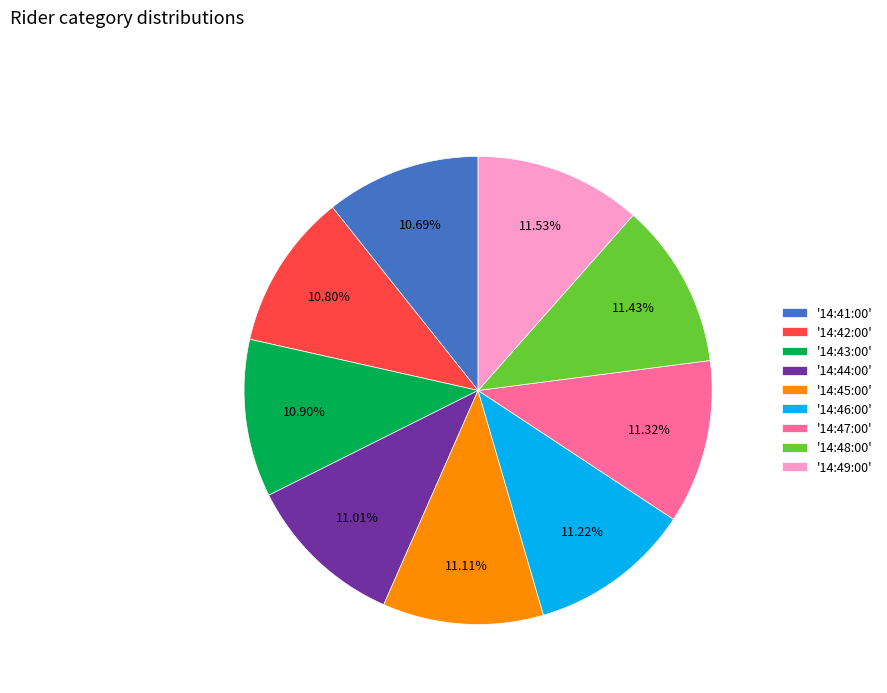

Is there any slice that represents more than half of the pie?

No